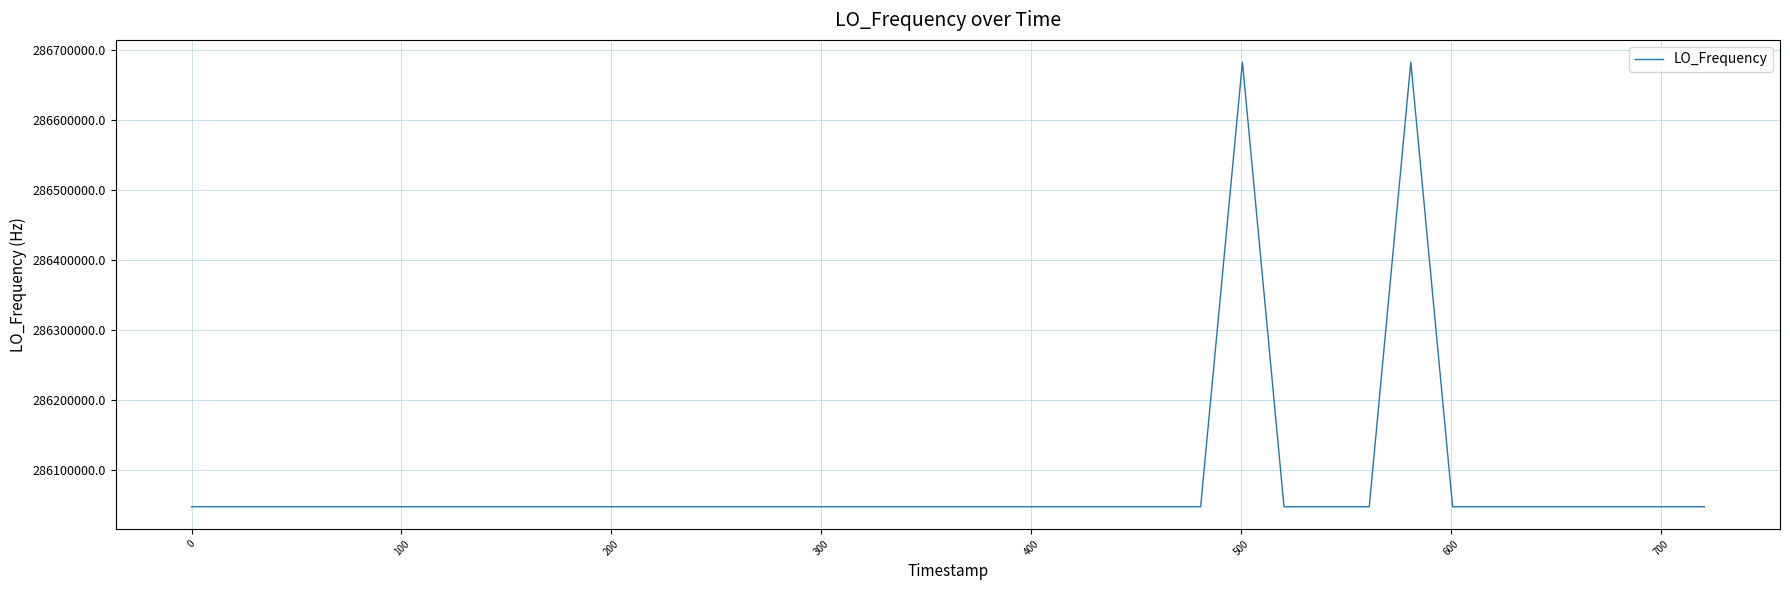

What is the smallest value displayed?

286046996.5